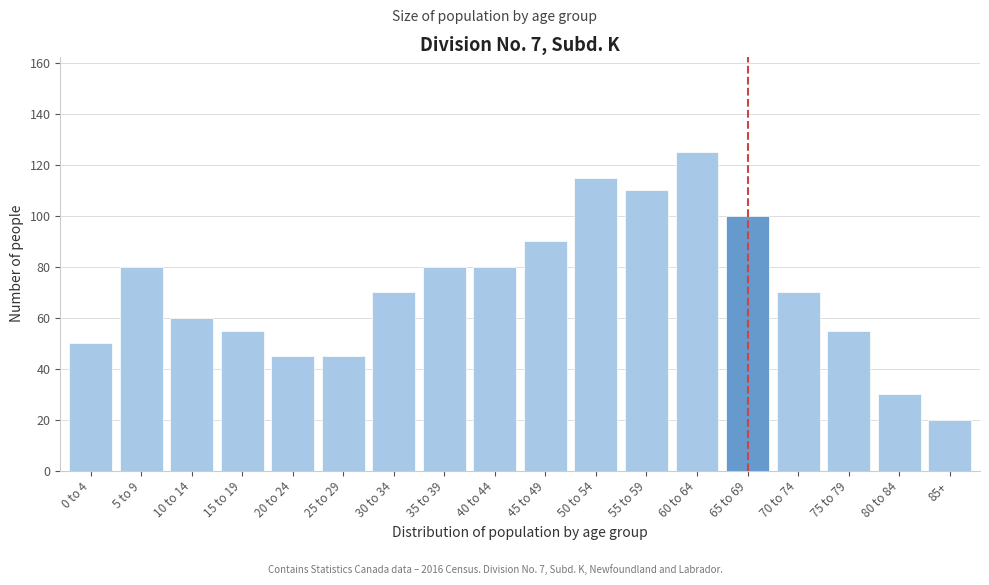

Reading right to left, what are all the values shown in this chart?

85+=20	80 to 84=30	75 to 79=55	70 to 74=70	65 to 69=100	60 to 64=125	55 to 59=110	50 to 54=115	45 to 49=90	40 to 44=80	35 to 39=80	30 to 34=70	25 to 29=45	20 to 24=45	15 to 19=55	10 to 14=60	5 to 9=80	0 to 4=50